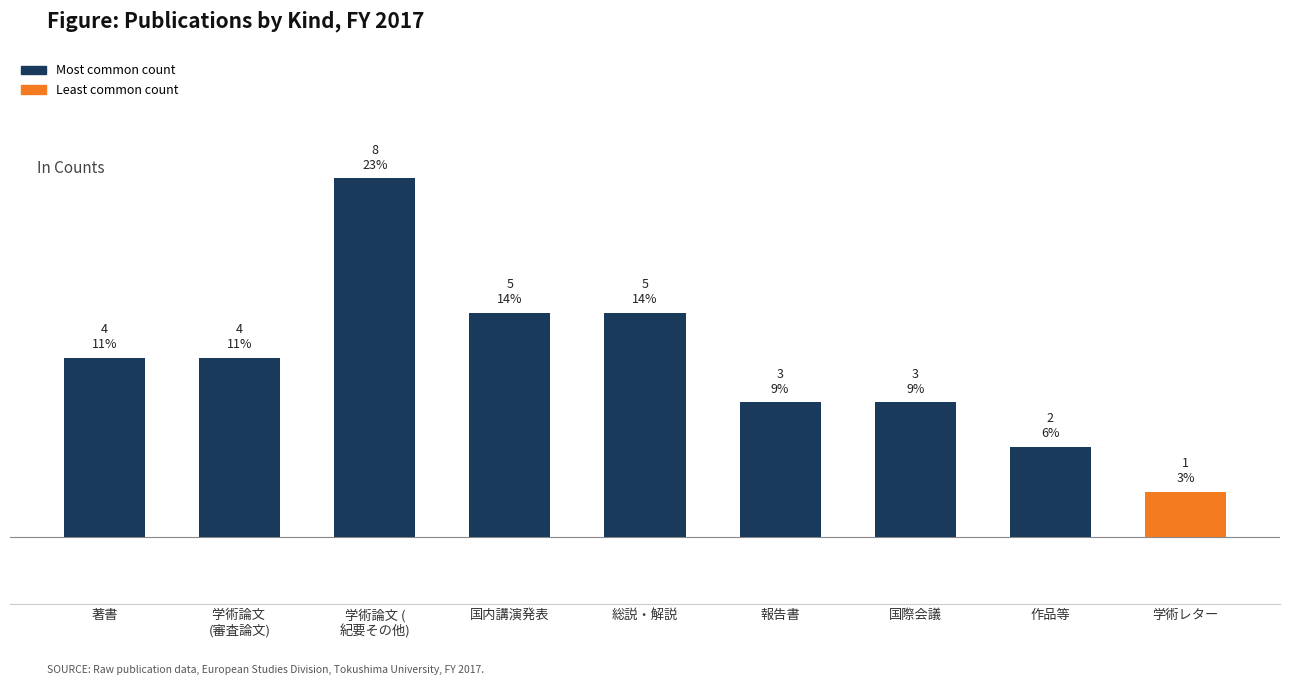

How many distinct data groups are displayed?

1